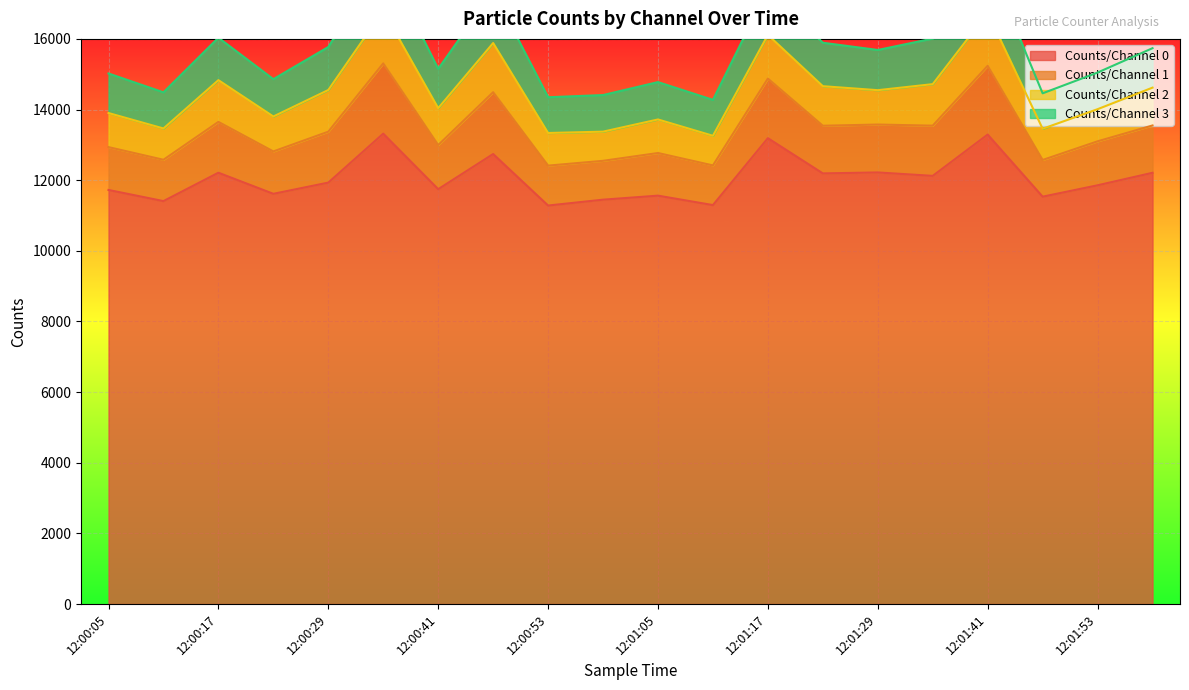

At which category is the sum across all series the highest?

12:00:35